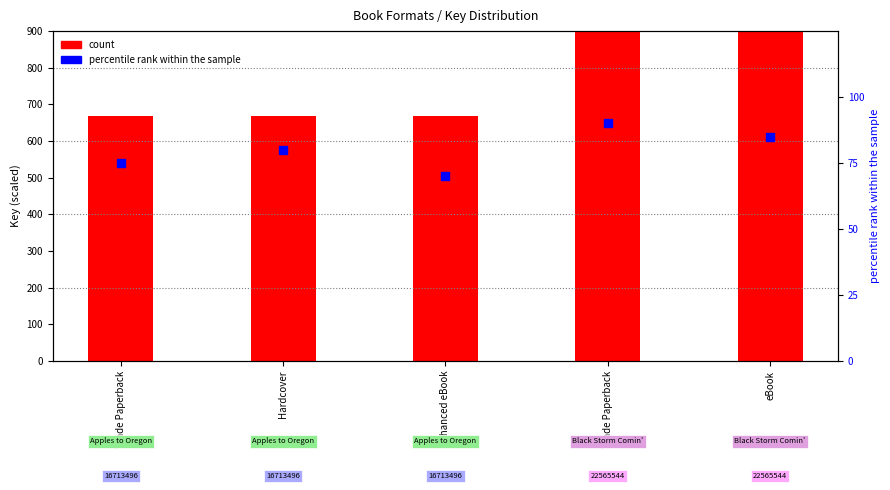

Which series has the largest Y range (max minus min)?

count